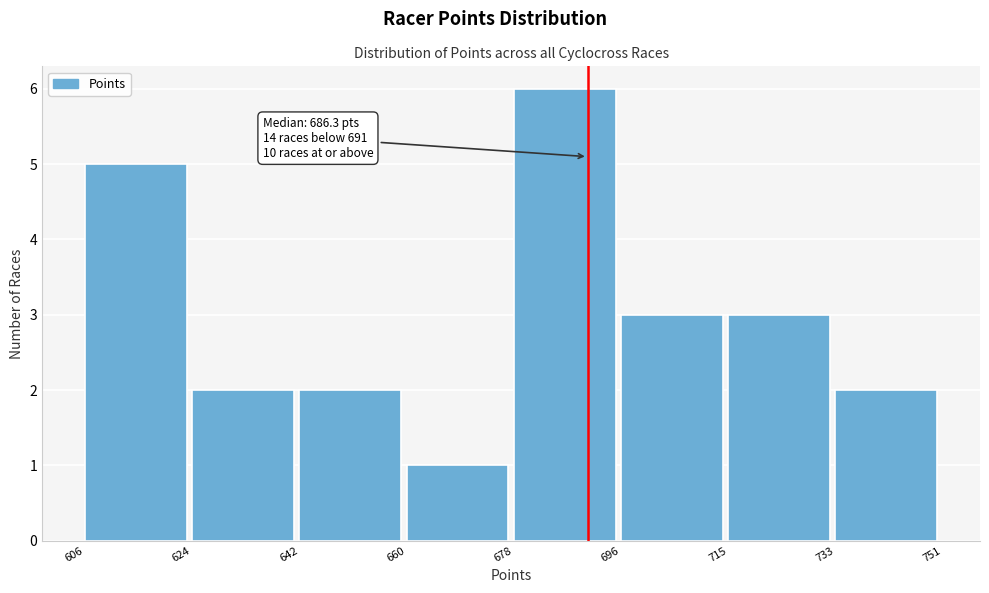

Which range on the x-axis has the tallest bar?

678 to 696